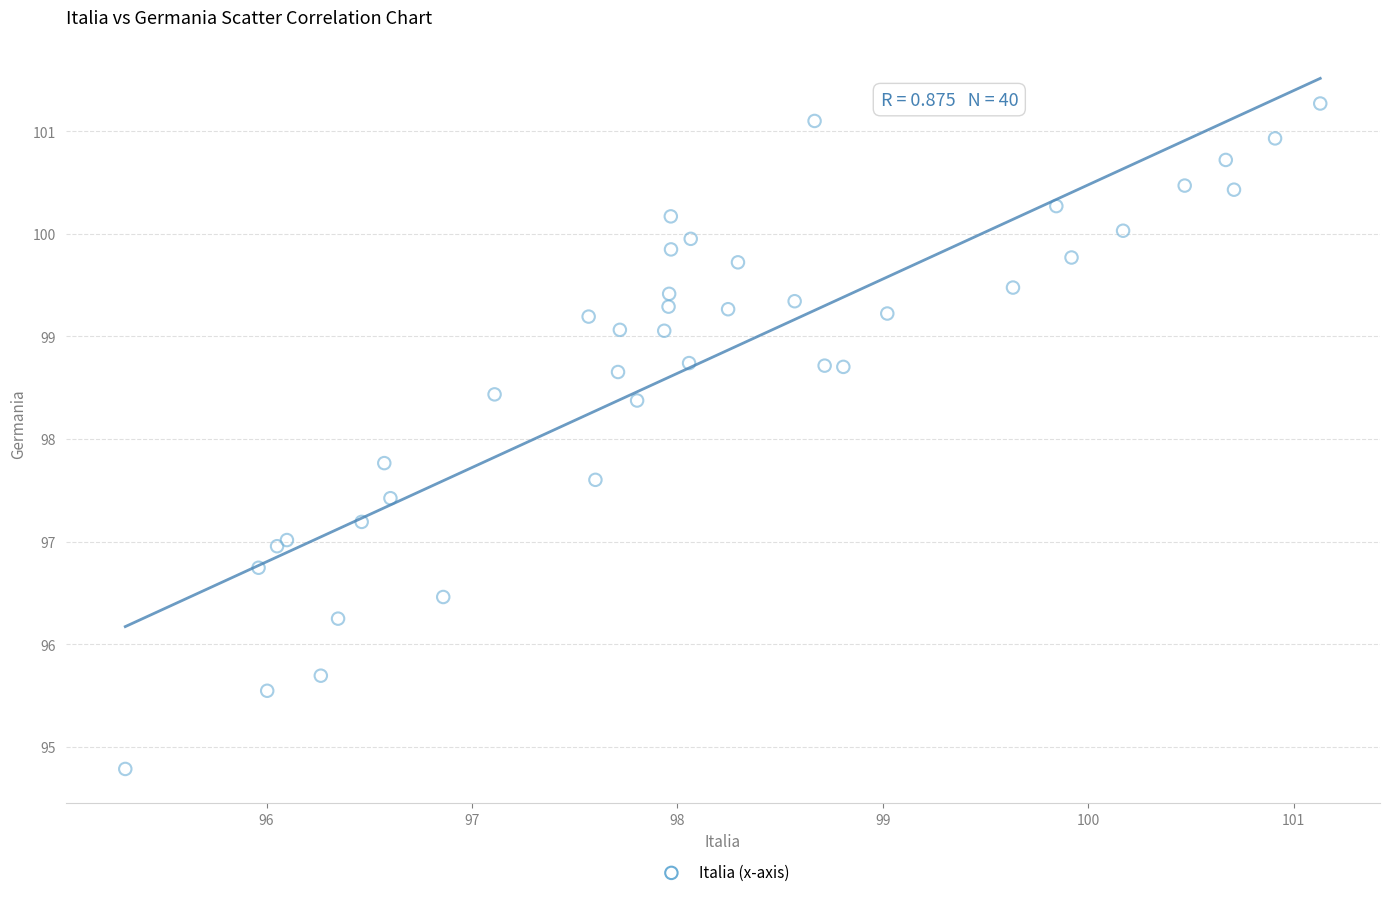

What Y value in the scatter plot is closest to 98?

97.8